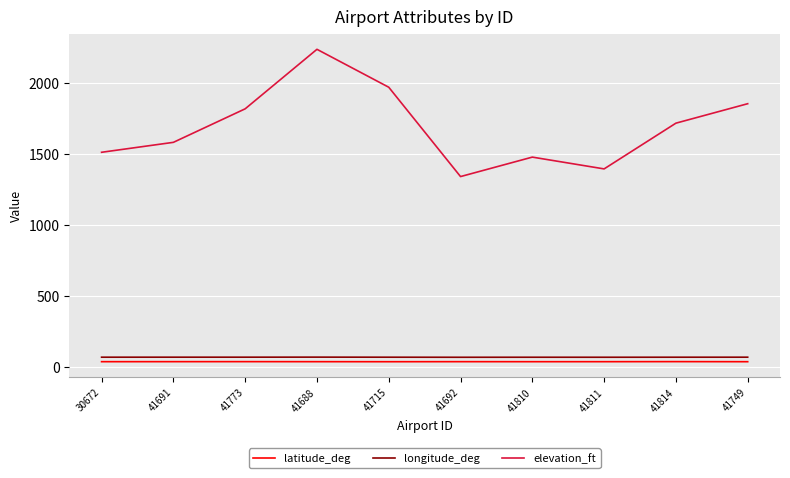

What is the difference between the maximum and minimum values in the elevation_ft series?

896.0